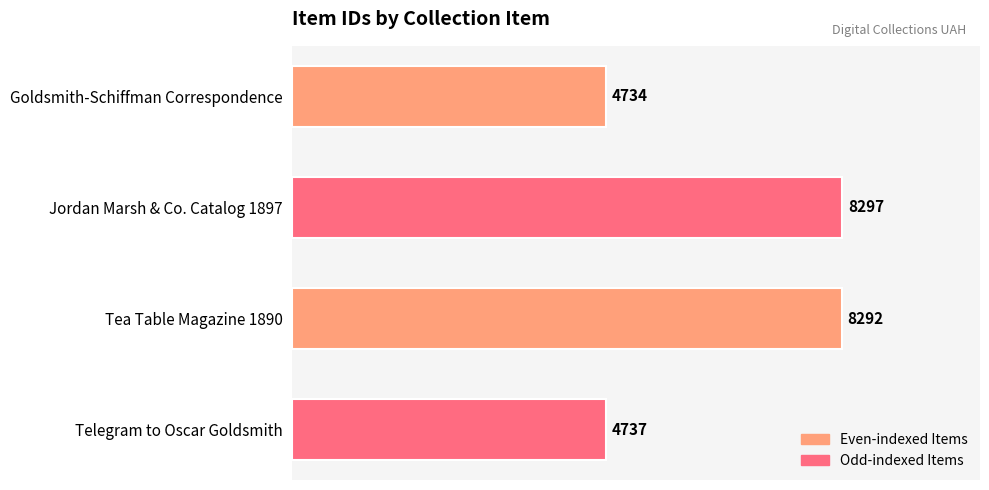

Reading top to bottom, what are all the values shown in this chart?

Goldsmith-Schiffman Correspondence=4734	Jordan Marsh & Co. Catalog 1897=8297	Tea Table Magazine 1890=8292	Telegram to Oscar Goldsmith=4737